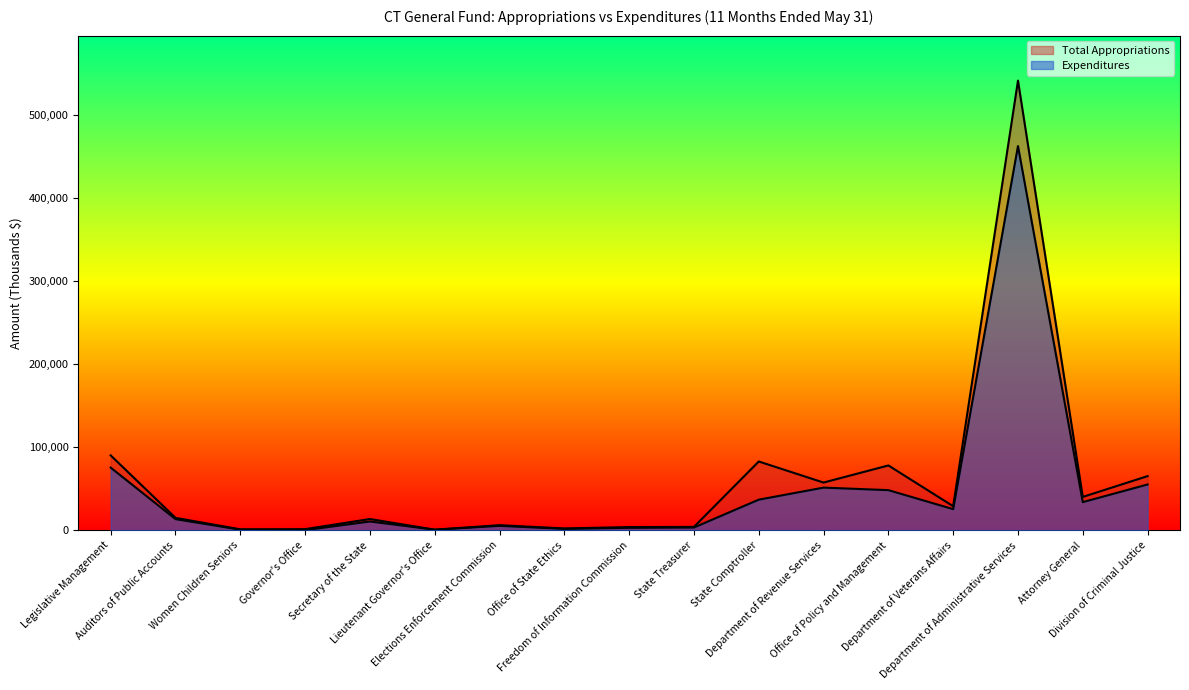

True or false: Expenditures has a value of 75443 at Legislative Management.

True